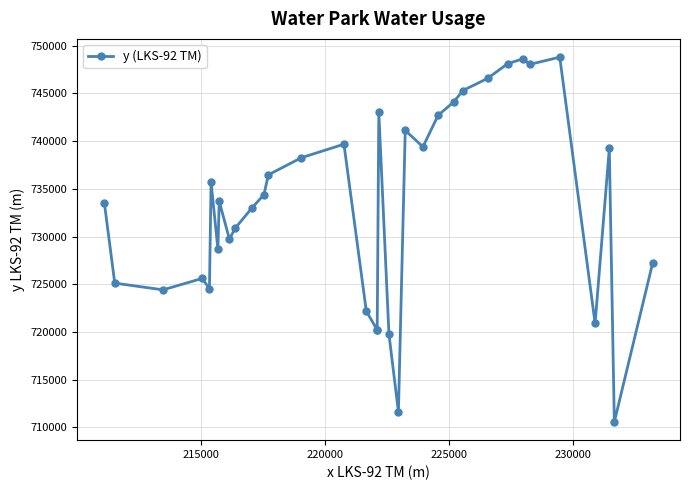

What is the smallest value displayed?

710561